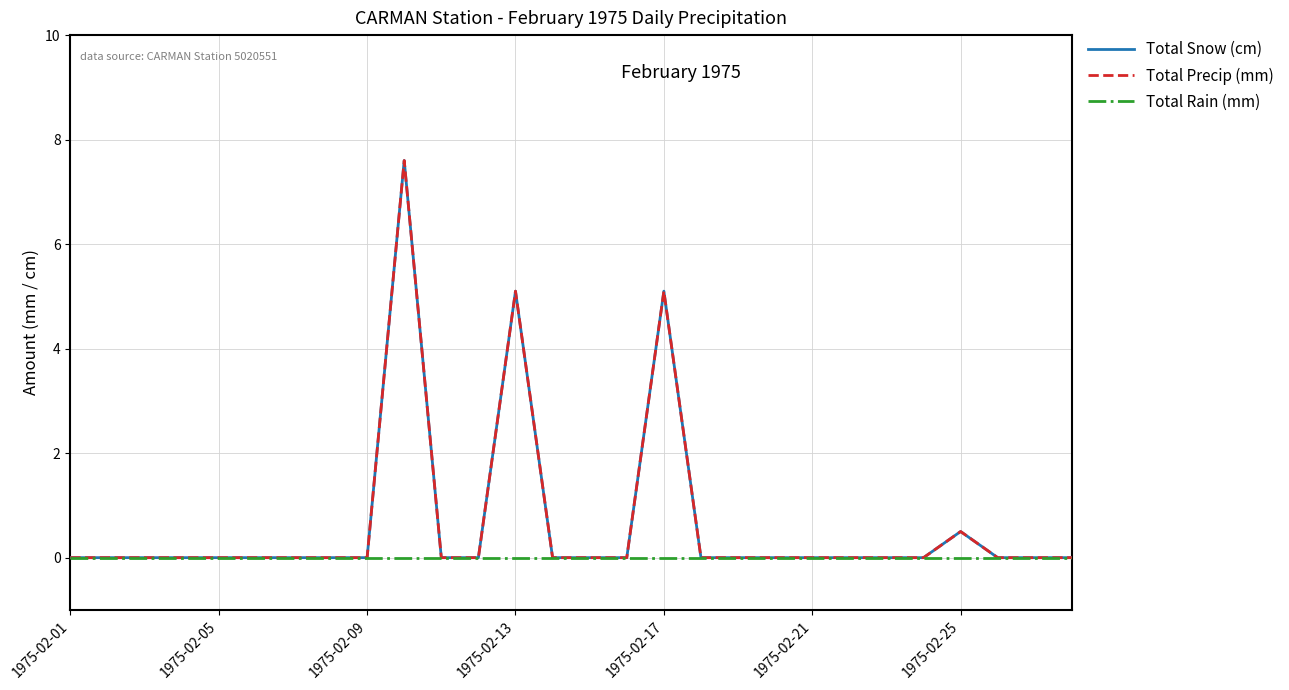

What is the sum of all Total Snow (cm) values?

18.3